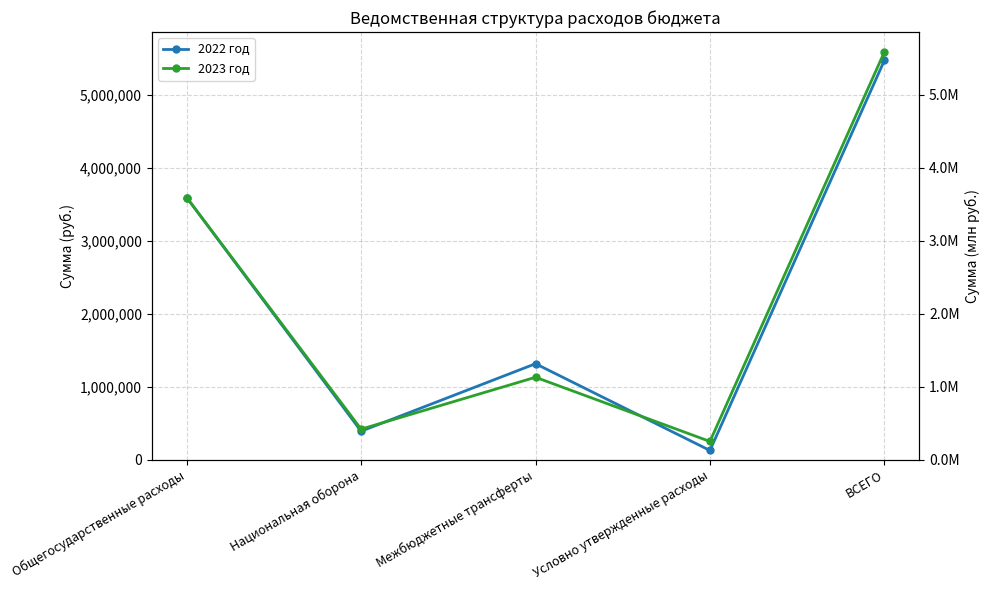

At which category does the chart reach its peak across all series?

ВСЕГО